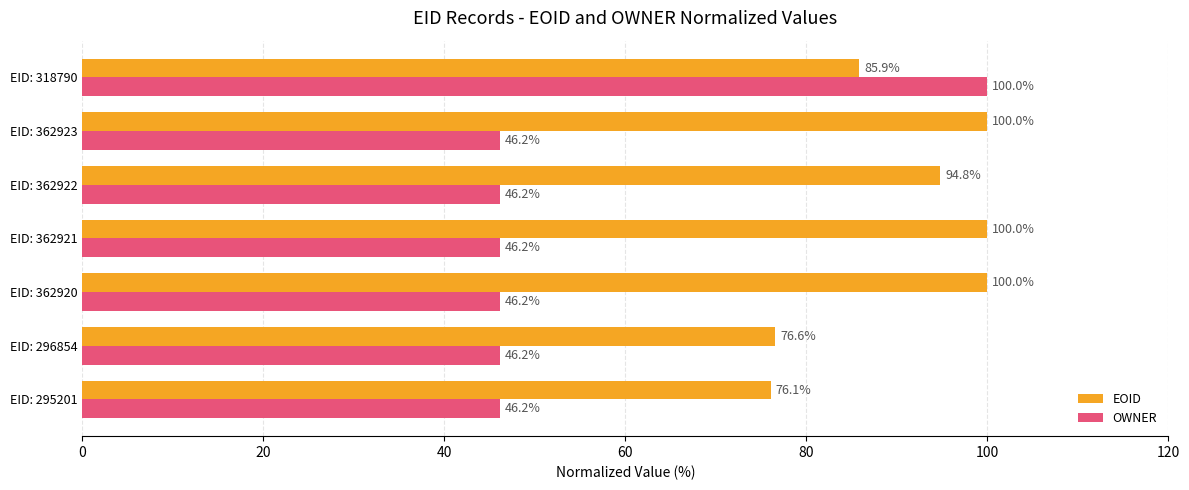

What are all the series names shown in the legend?

EOID, OWNER